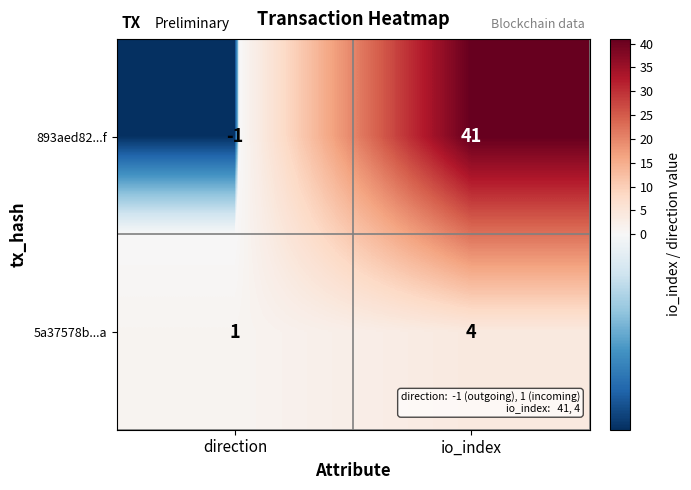

At which label is 5a37578b...a closest to 2?

direction